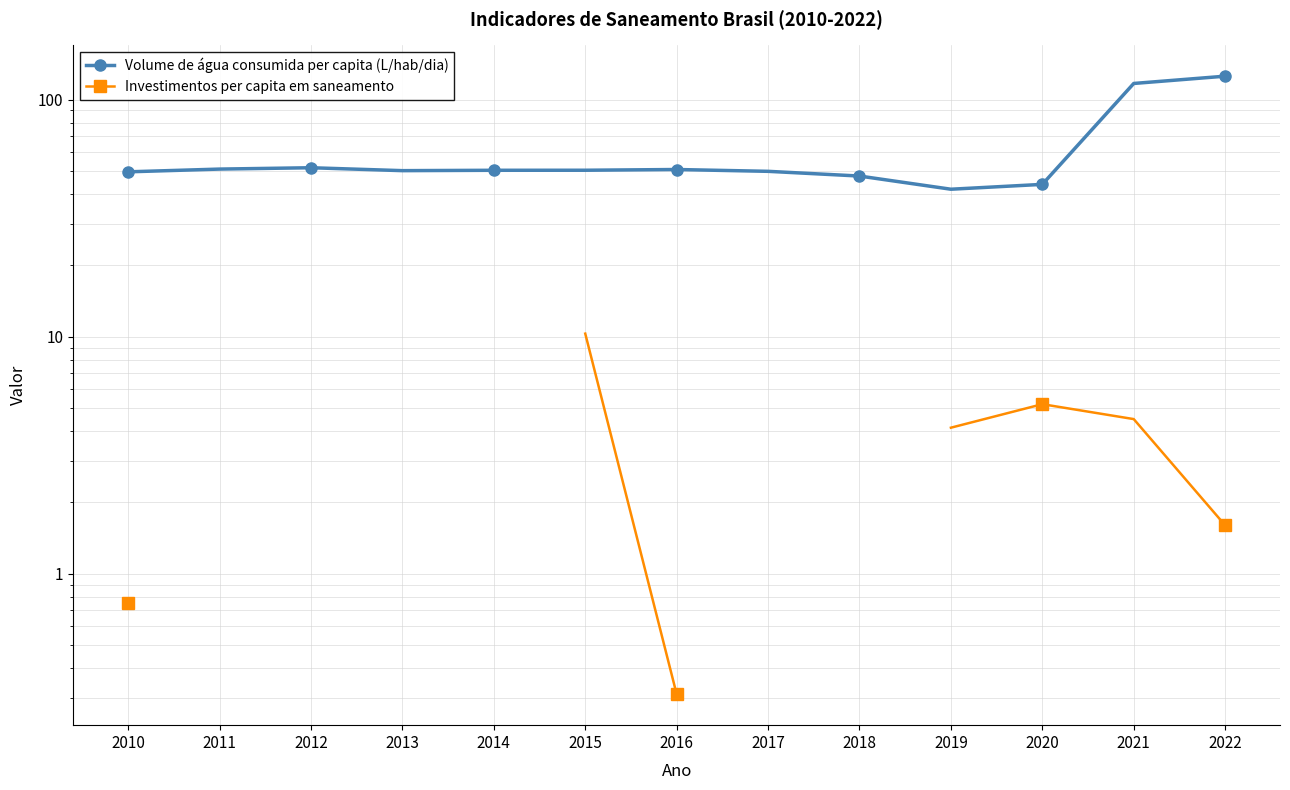

True or false: Investimentos per capita em saneamento and Volume de água consumida per capita (L/hab/dia) intersect in this chart.

False